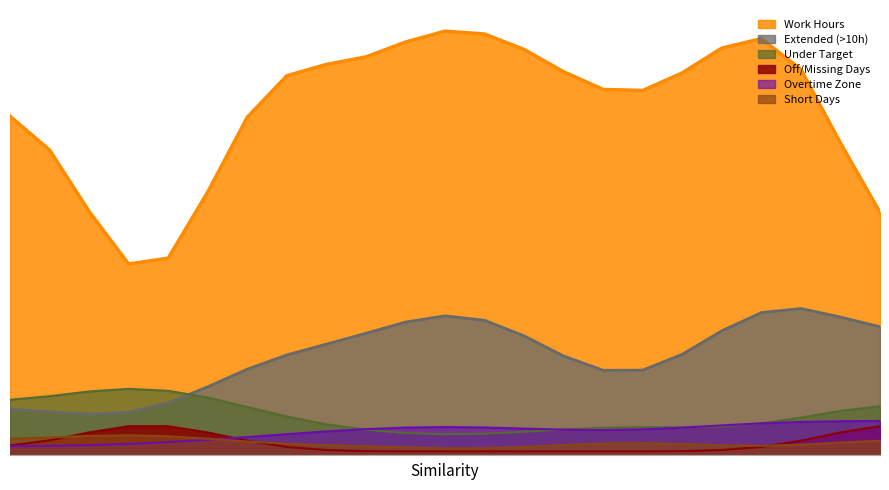

What is the value of the 18th point from the left?

10.0